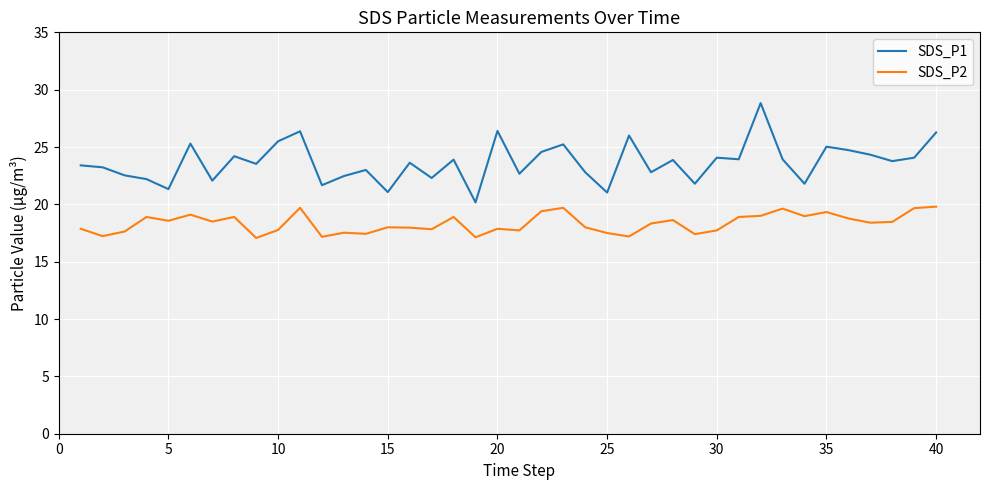

Which series has the largest range (max minus min)?

SDS_P1